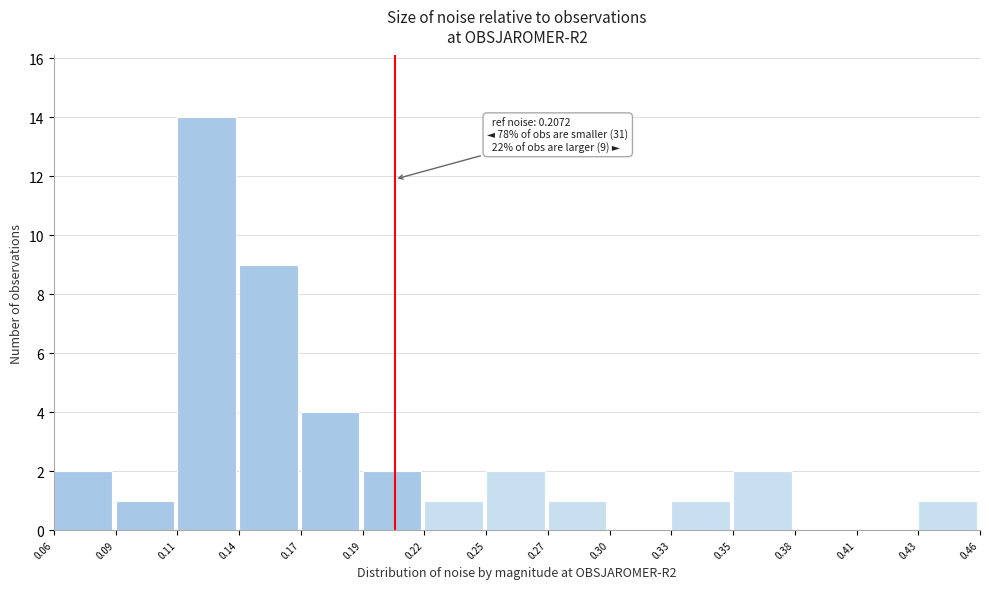

Which range on the x-axis has the tallest bar?

0.11 to 0.14